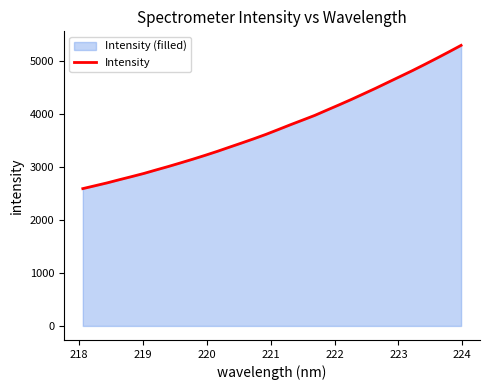

What is the greatest value displayed?

5298.3